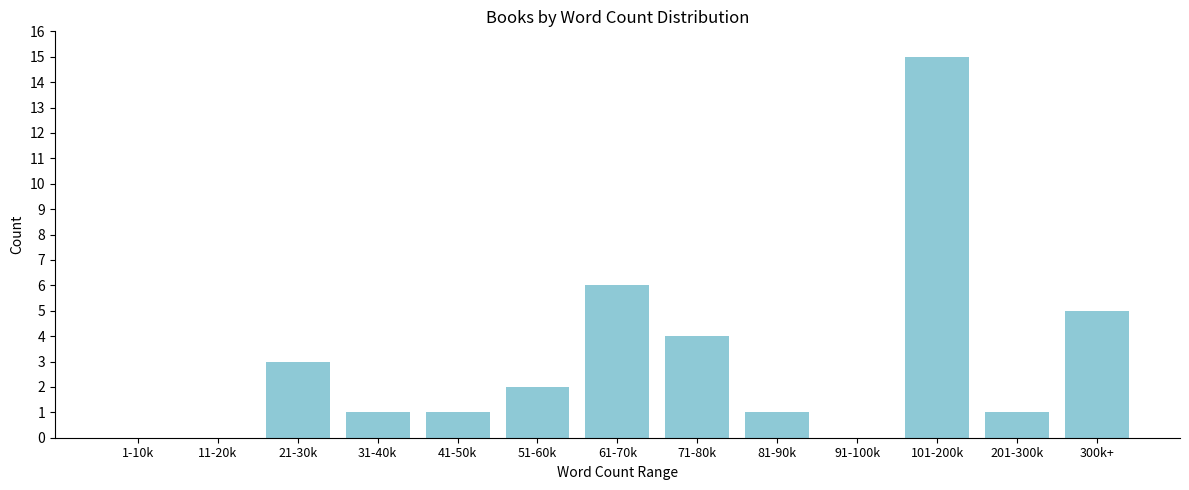

Reading left to right, transcribe all the data shown in this chart.

1-10k=0	11-20k=0	21-30k=3	31-40k=1	41-50k=1	51-60k=2	61-70k=6	71-80k=4	81-90k=1	91-100k=0	101-200k=15	201-300k=1	300k+=5